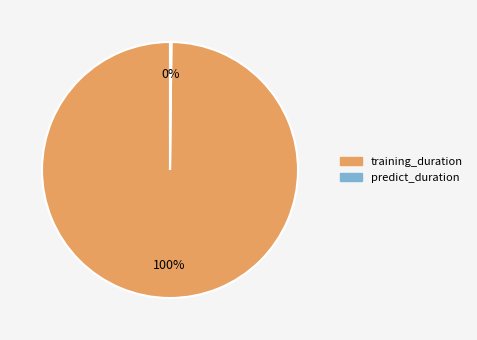

Does training_duration represent more than half of the total?

Yes